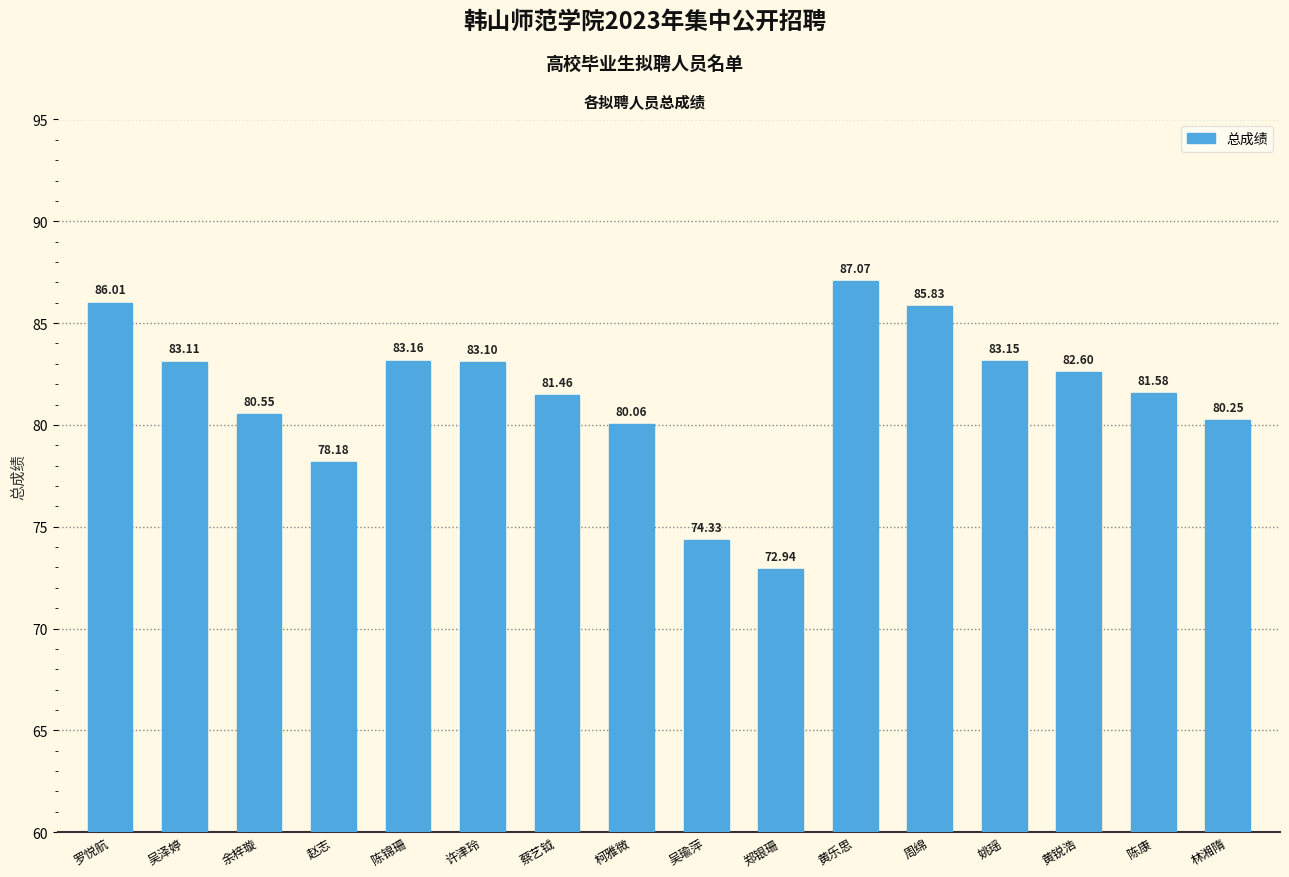

What is the label of the 7th bar from the left?

蔡艺钺